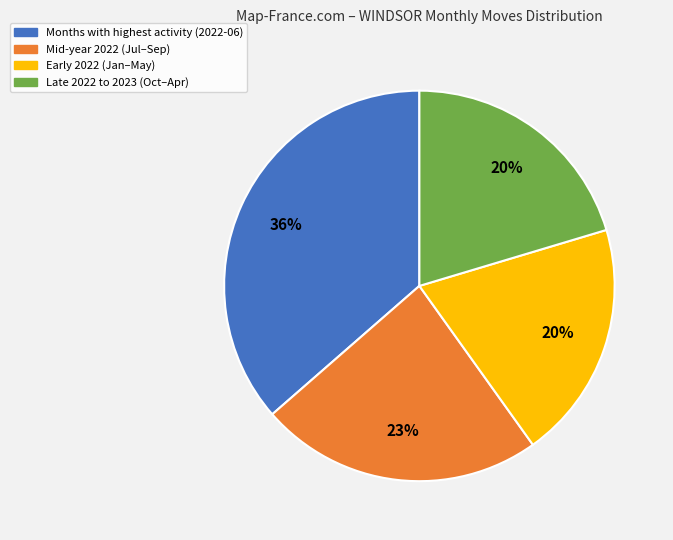

To the nearest percent, what is the average slice percentage?

25%